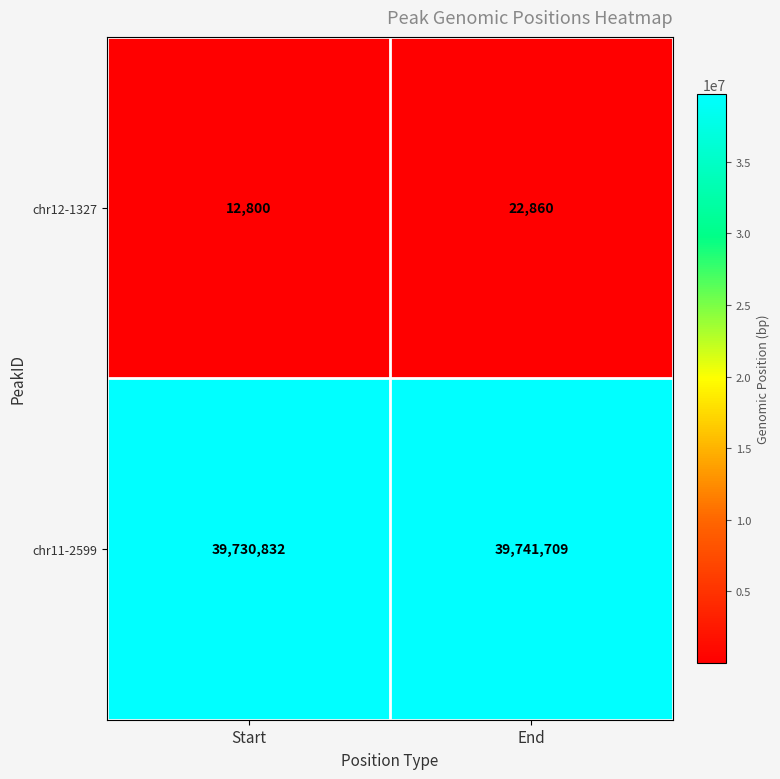

Between Start and End, which series saw the biggest shift?

chr11-2599